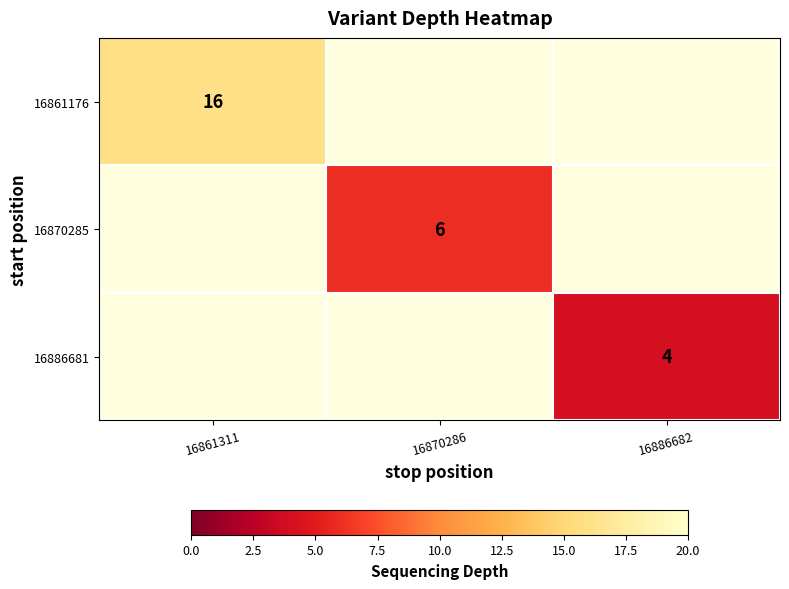

How many categories are shown in the chart?

3